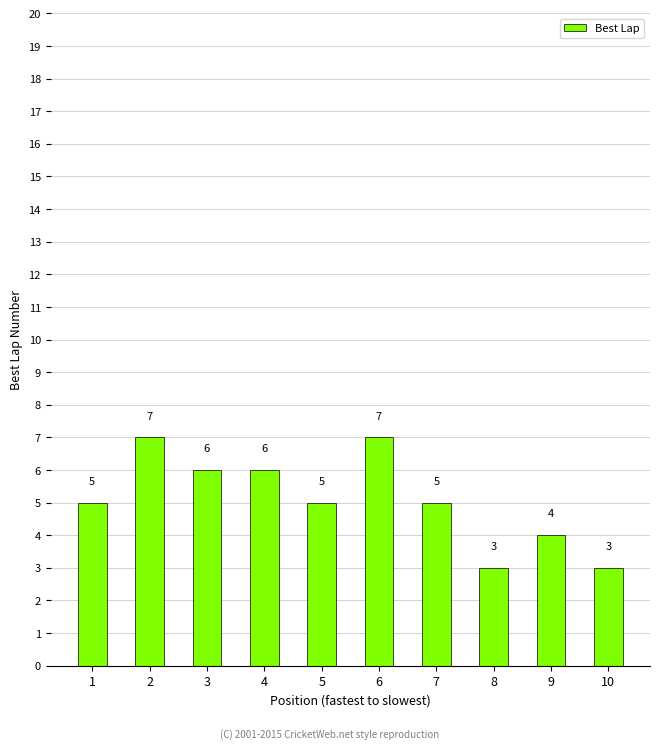

What is the sum of the values at 1 and 2?

12